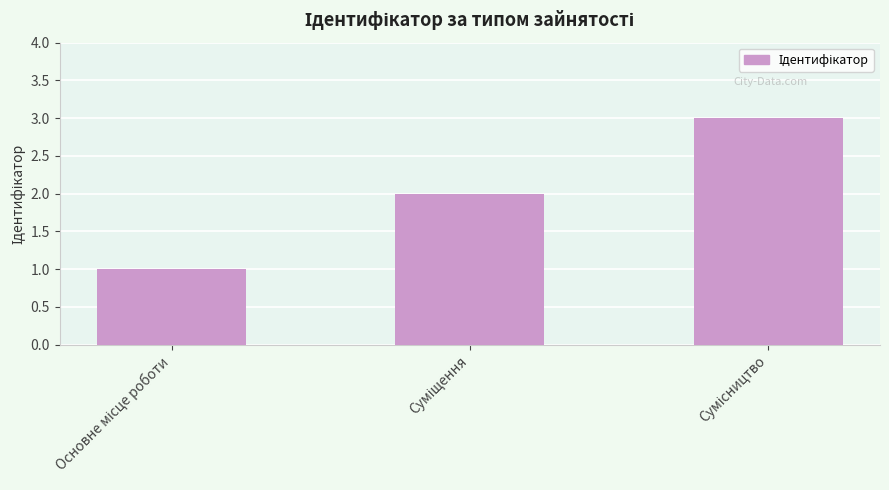

Count the number of data series in this chart.

1